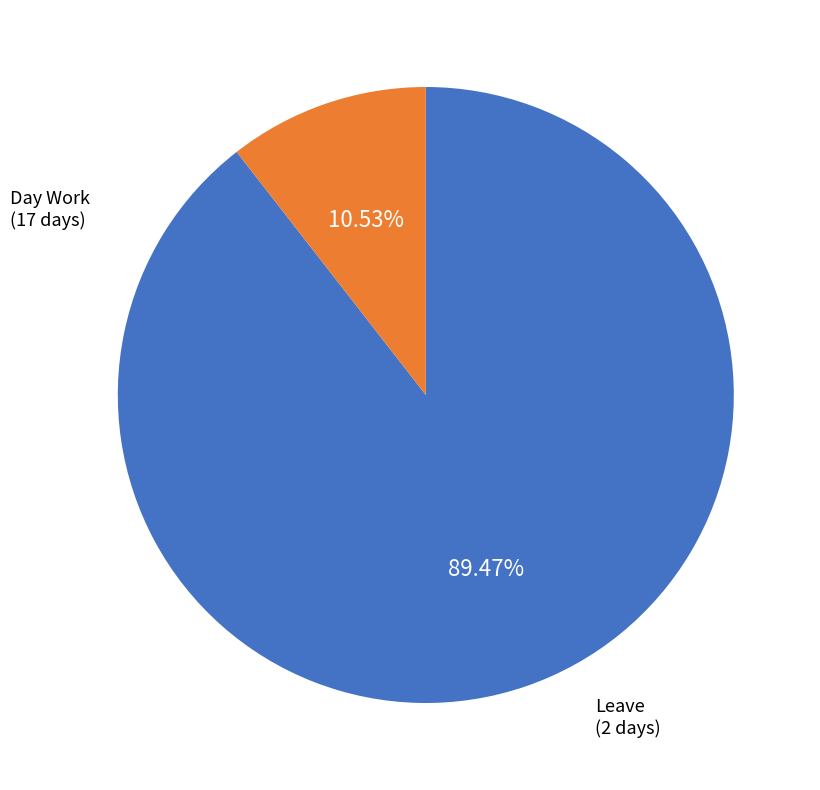

Count the number of slices in the pie.

2